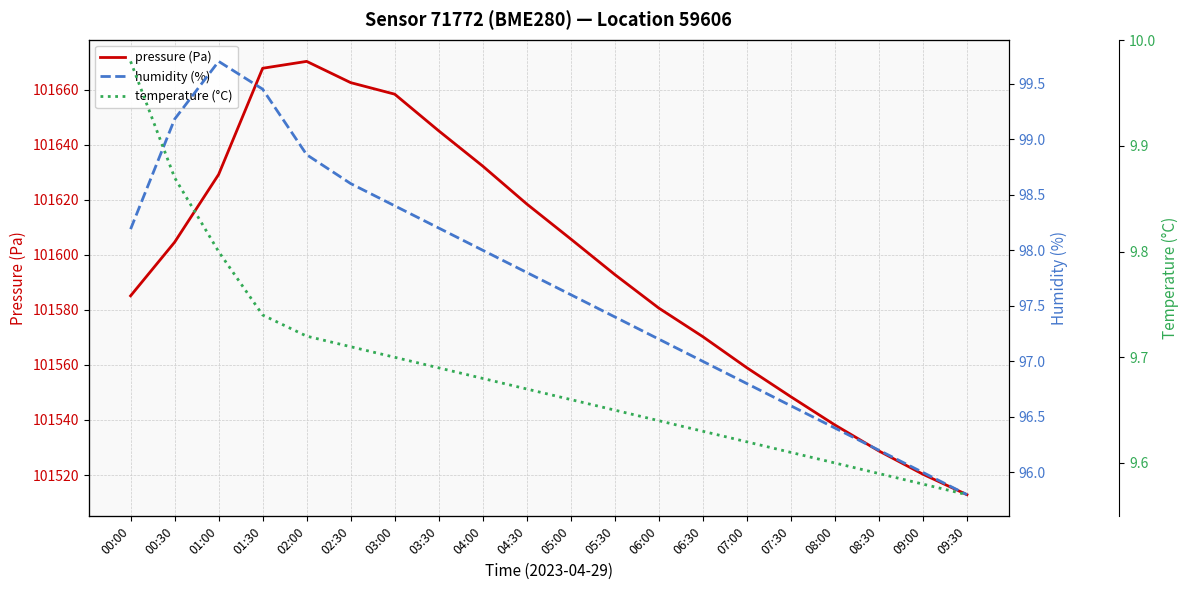

At which label does pressure (Pa) first exceed 101604?

00:30